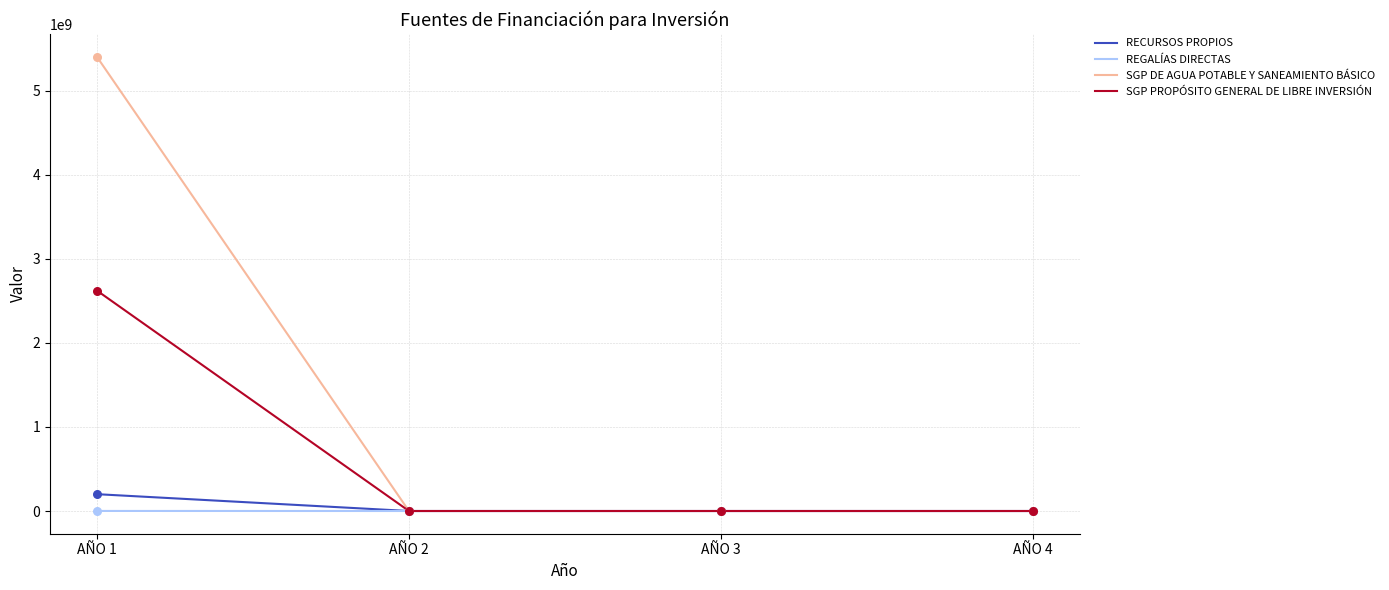

What are all the series names shown in the legend?

RECURSOS PROPIOS, REGALÍAS DIRECTAS, SGP DE AGUA POTABLE Y SANEAMIENTO BÁSICO, SGP PROPÓSITO GENERAL DE LIBRE INVERSIÓN